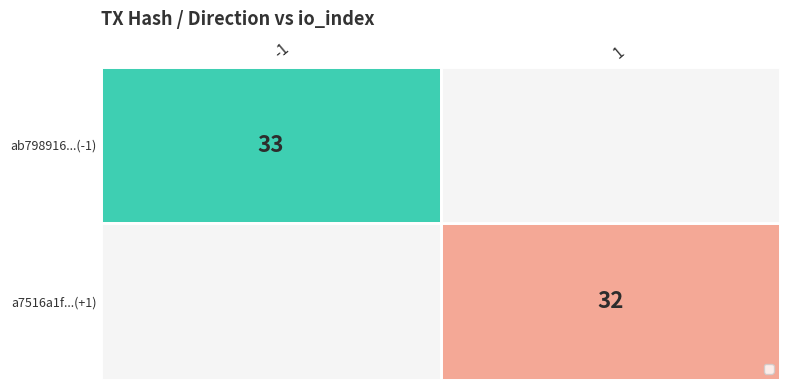

What is the maximum value shown in the chart?

33.0